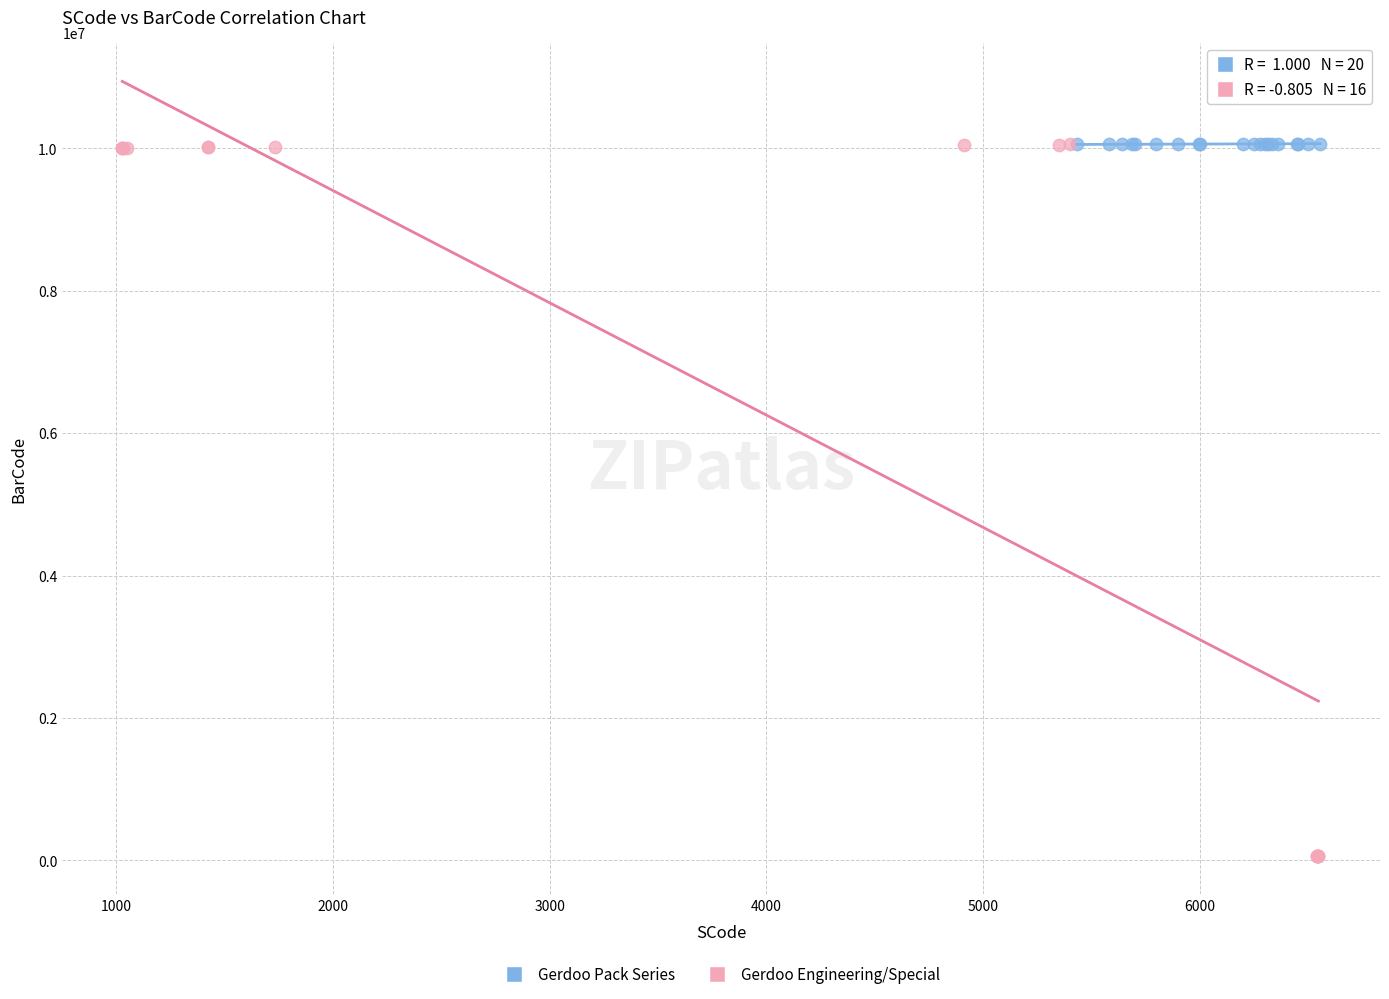

Which series reaches the minimum Y coordinate?

Gerdoo Engineering/Special